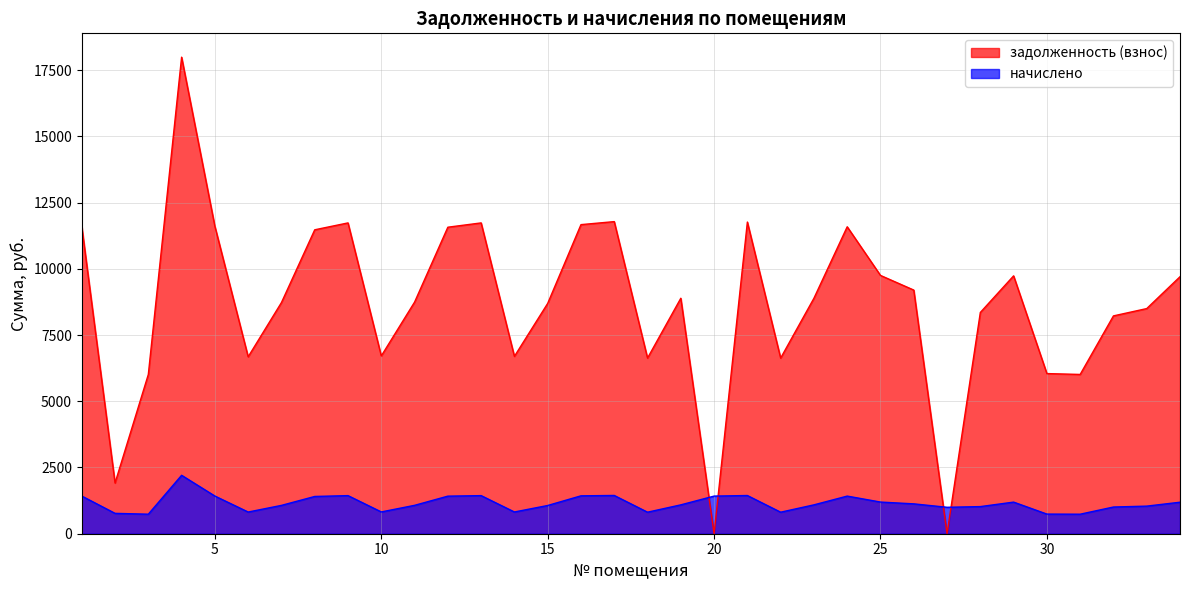

At which category does the chart reach its peak across all series?

4